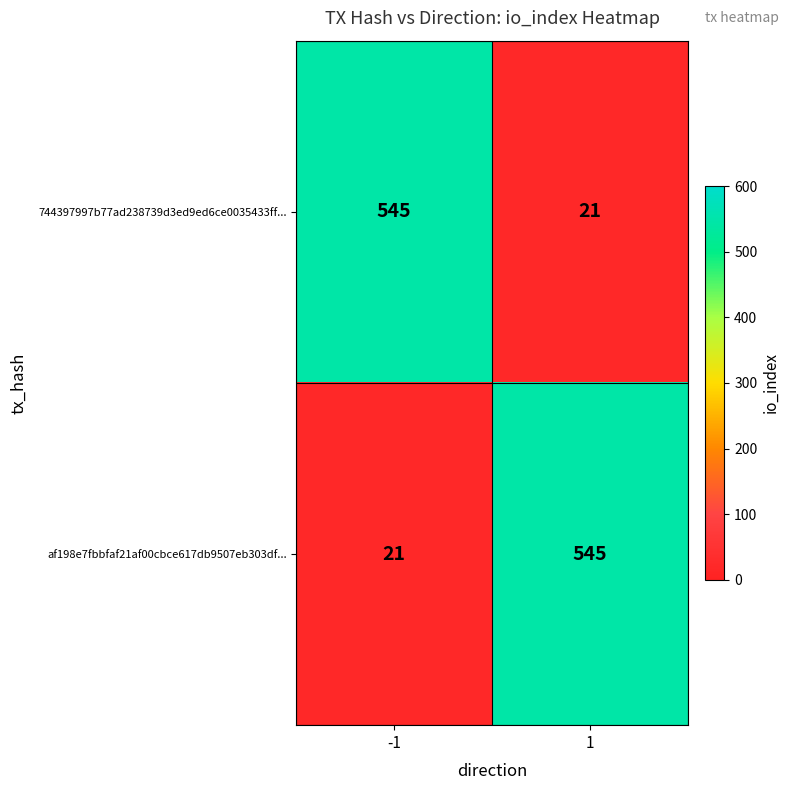

What is the sum of the af198e7fbbfaf21af00cbce617db9507eb303df... values at 1 and -1?

566